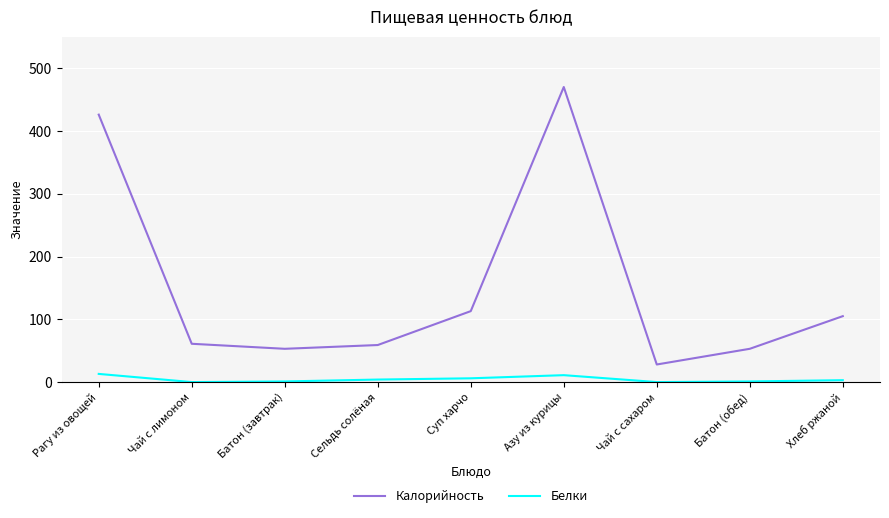

True or false: Калорийность and Белки cross at least once.

False